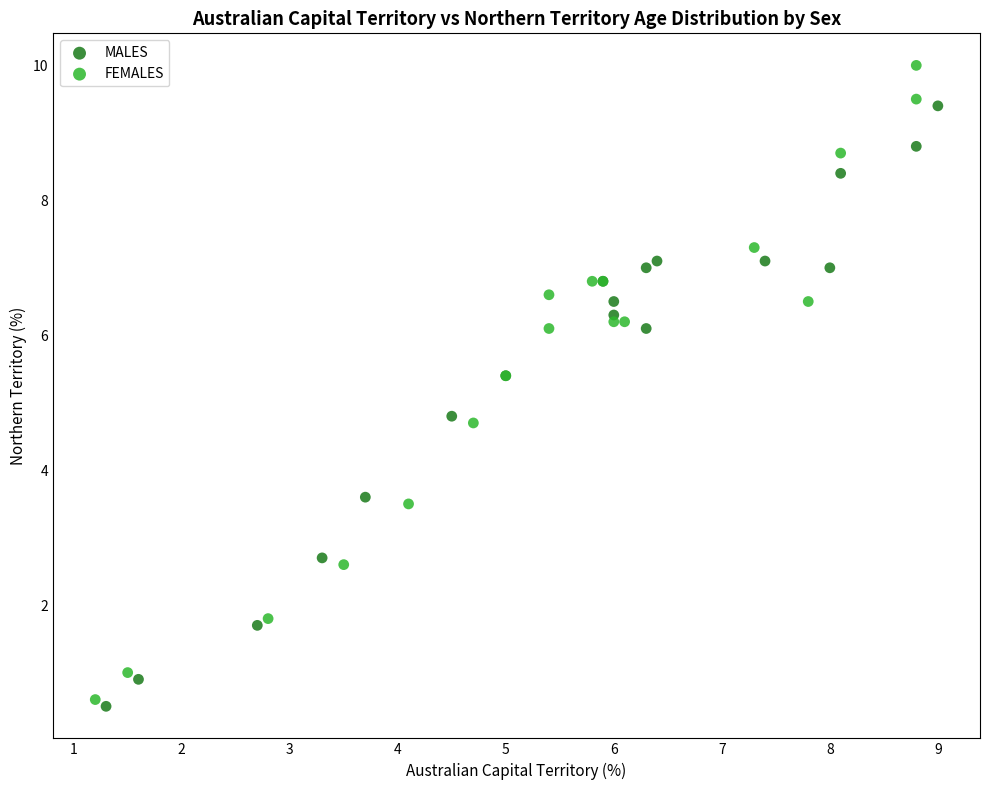

Which series contains the highest Y value?

FEMALES